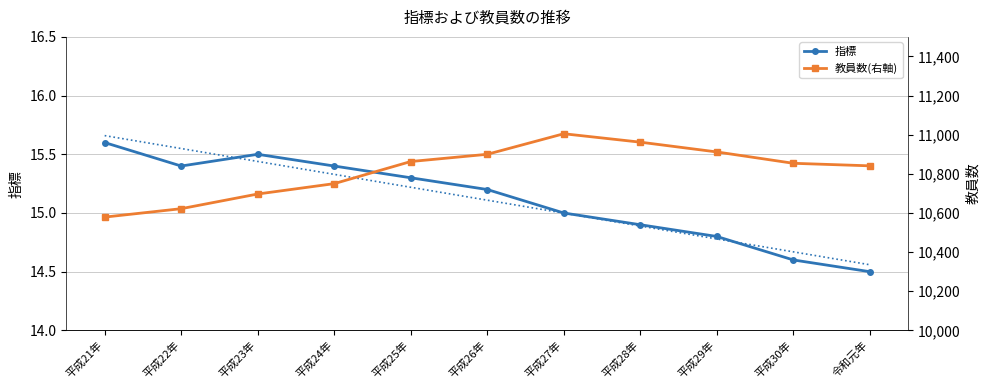

What is the label of the 9th point from the left?

平成29年